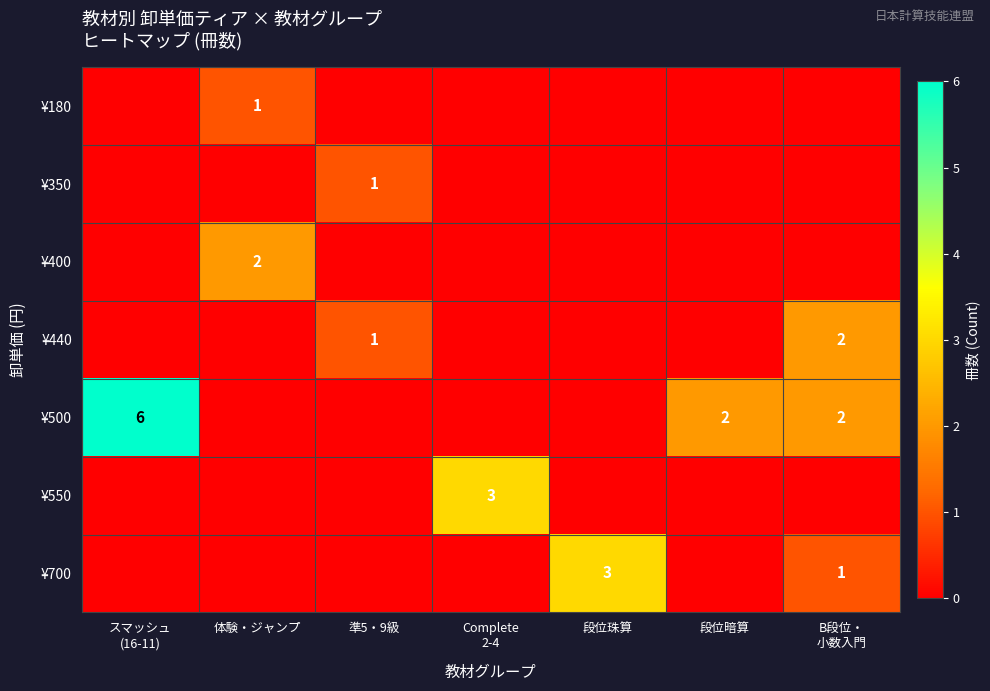

Count the number of categories in the chart.

7